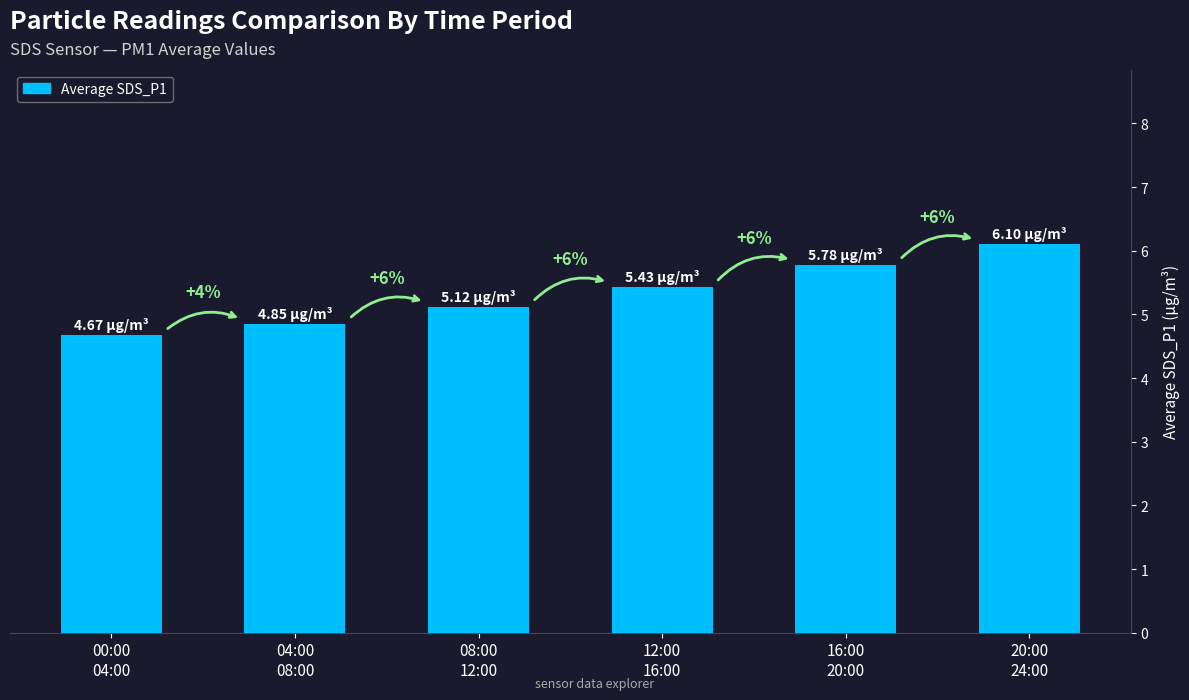

What is the smallest value displayed?

4.7